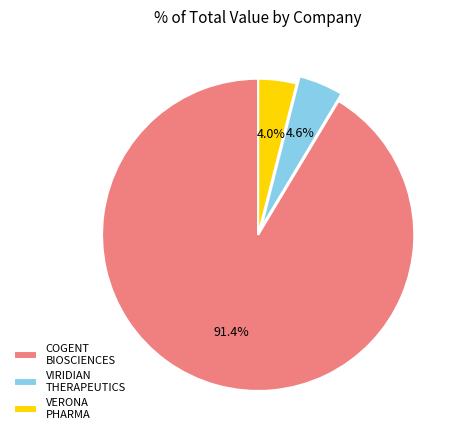

Rank the categories by value from lowest to highest.

VERONA PHARMA, VIRIDIAN THERAPEUTICS, COGENT BIOSCIENCES